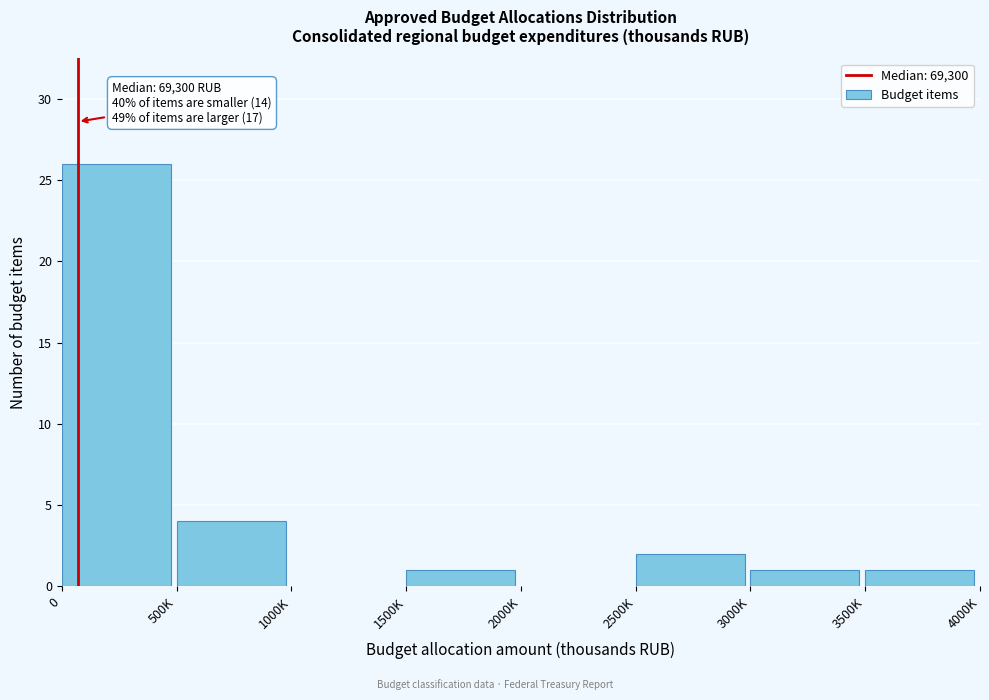

Reading right to left, transcribe all the data shown in this chart.

3500K=1	3000K=1	2500K=2	2000K=0	1500K=1	1000K=0	500K=4	0=26